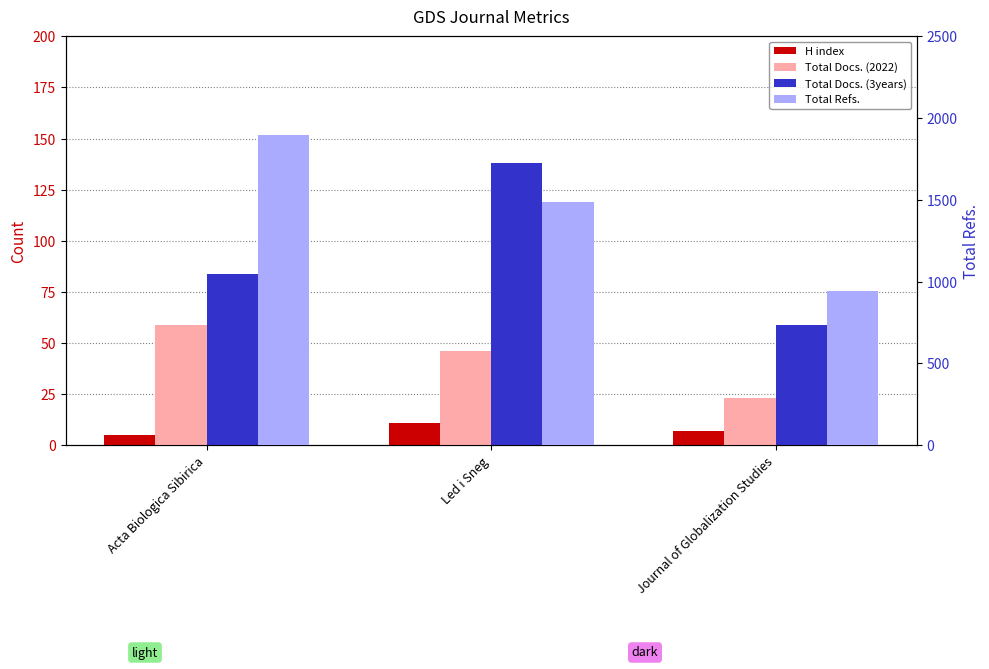

At which category is the sum across all series the highest?

Acta Biologica Sibirica